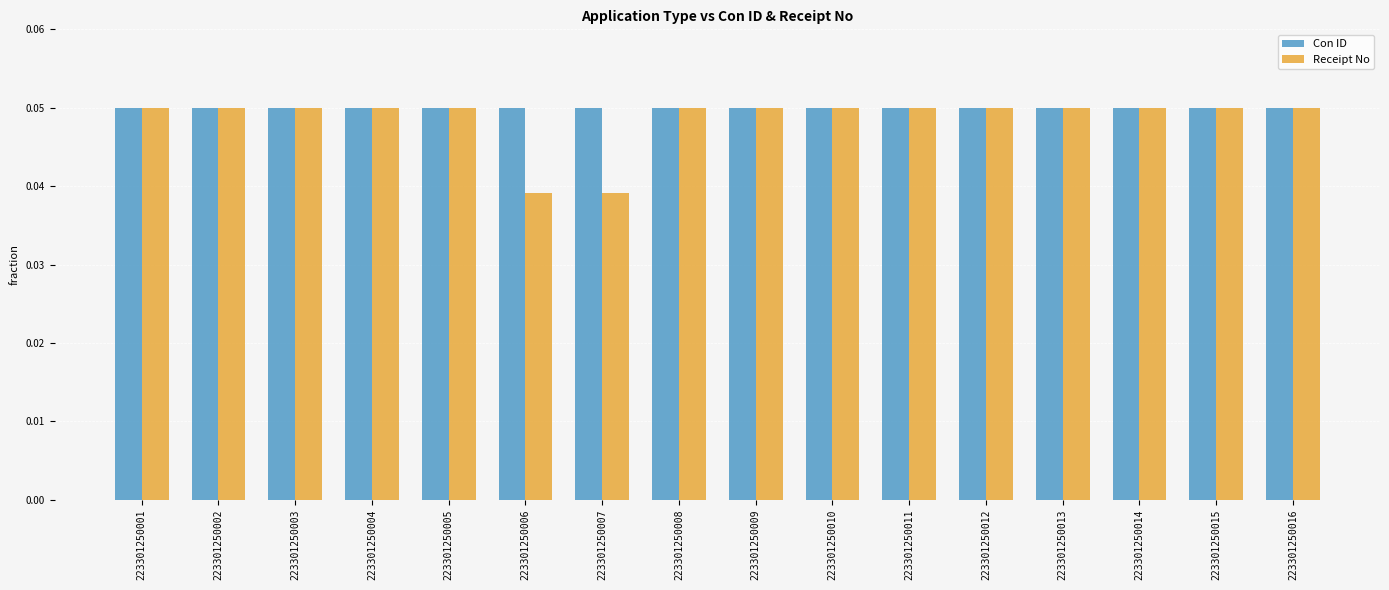

At how many categories does at least one series exceed 0?

16